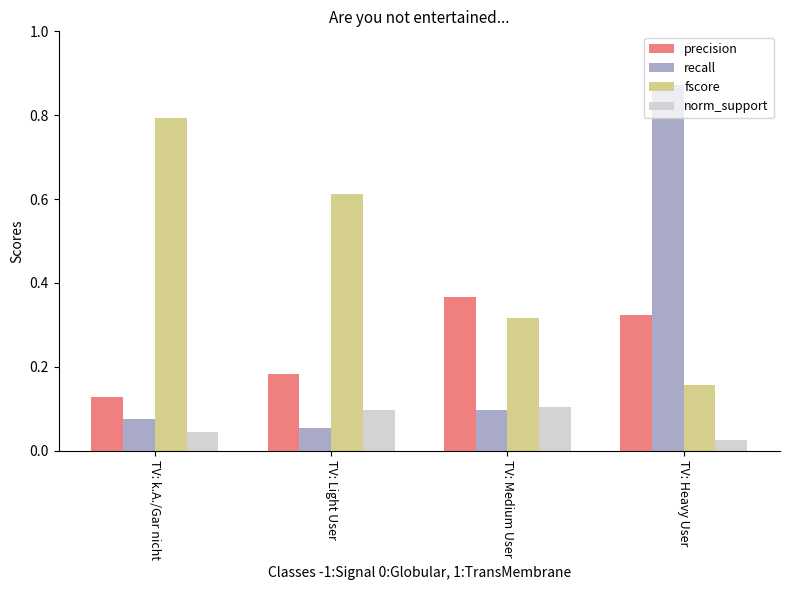

Between TV: Light User and TV: Heavy User, which series saw the biggest shift?

recall